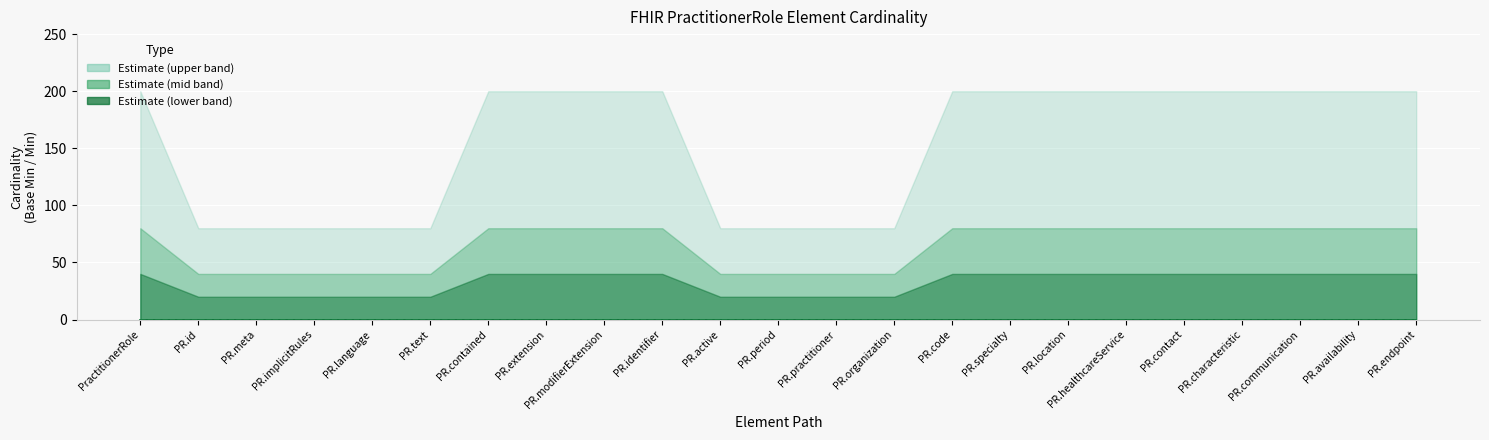

True or false: Max (numeric) and Min cross at least once.

False